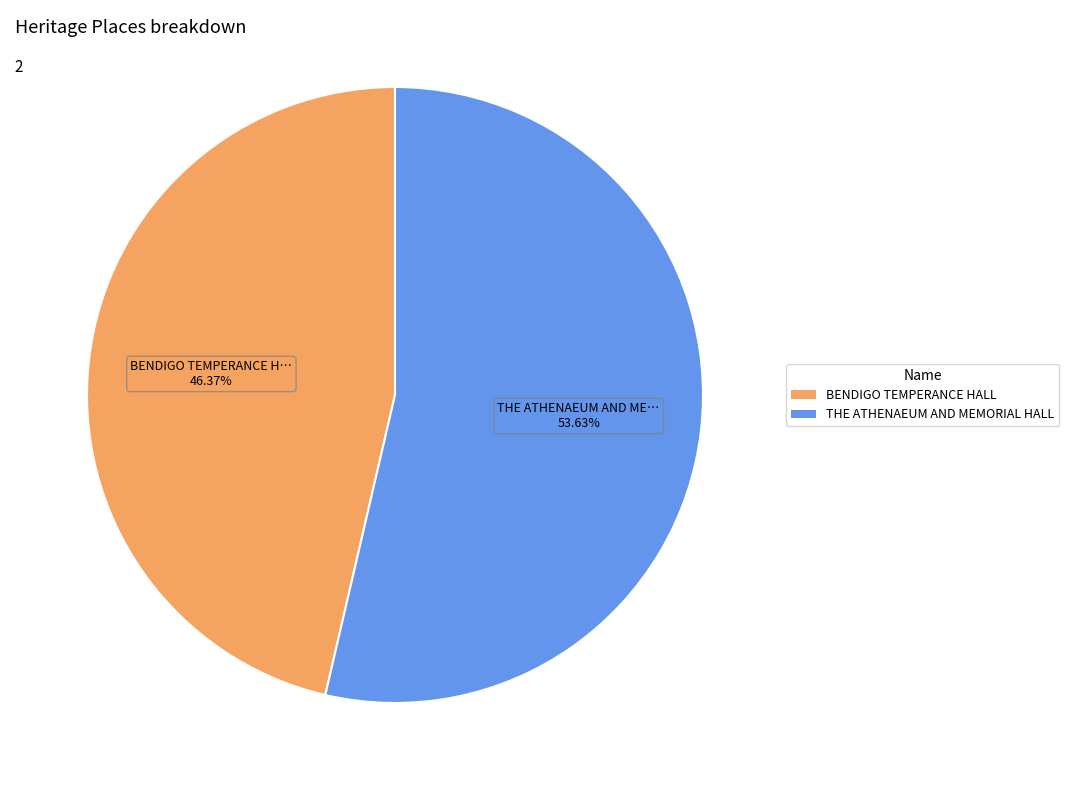

Is there any slice that represents more than half of the pie?

Yes